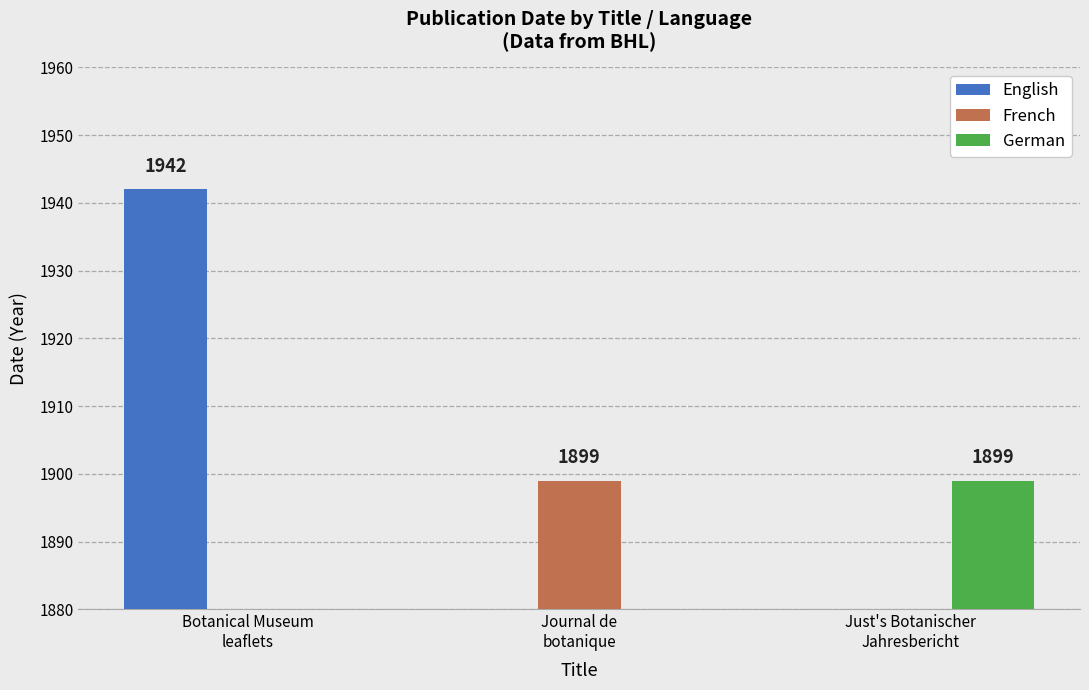

Is it true that German equals 0 at Botanical Museum
leaflets?

True